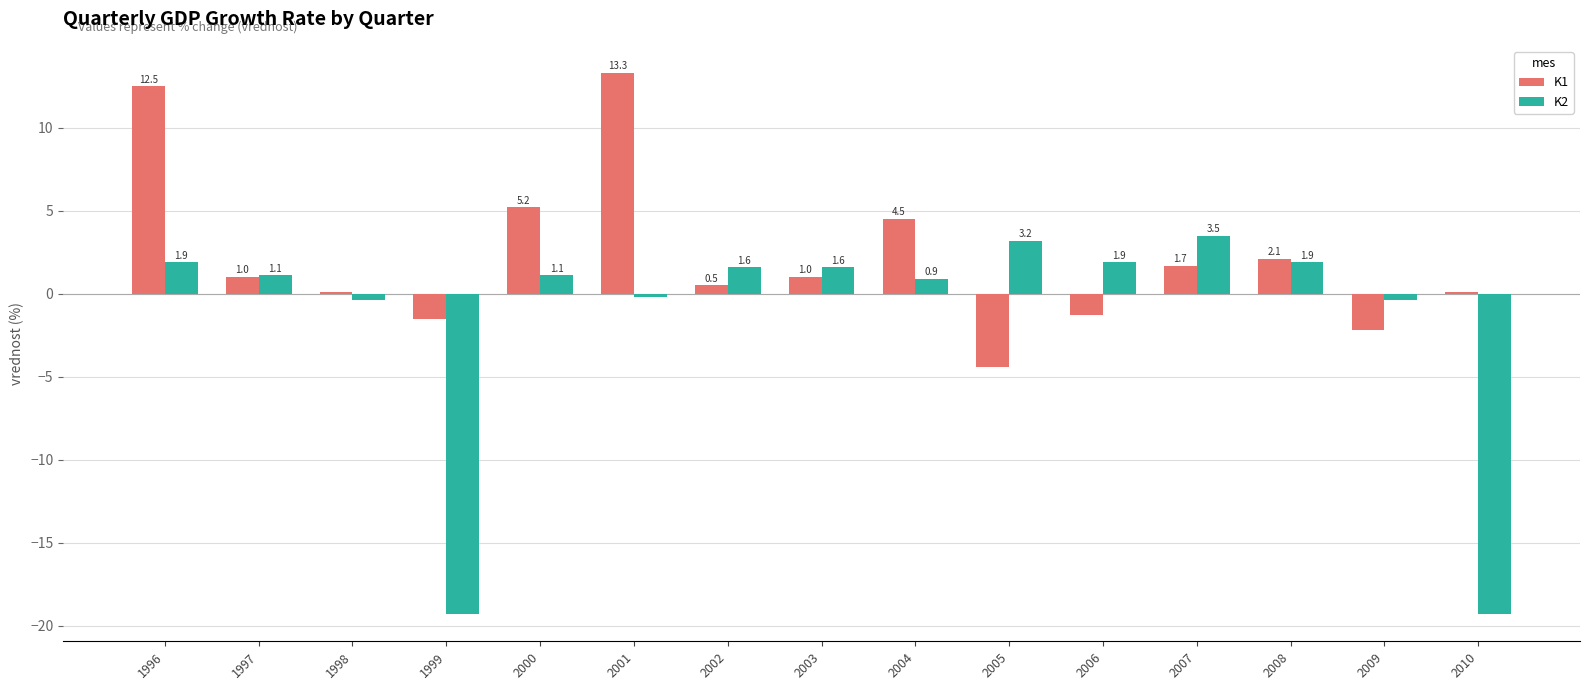

What is the approximate value of K2 at 2004?

0.9